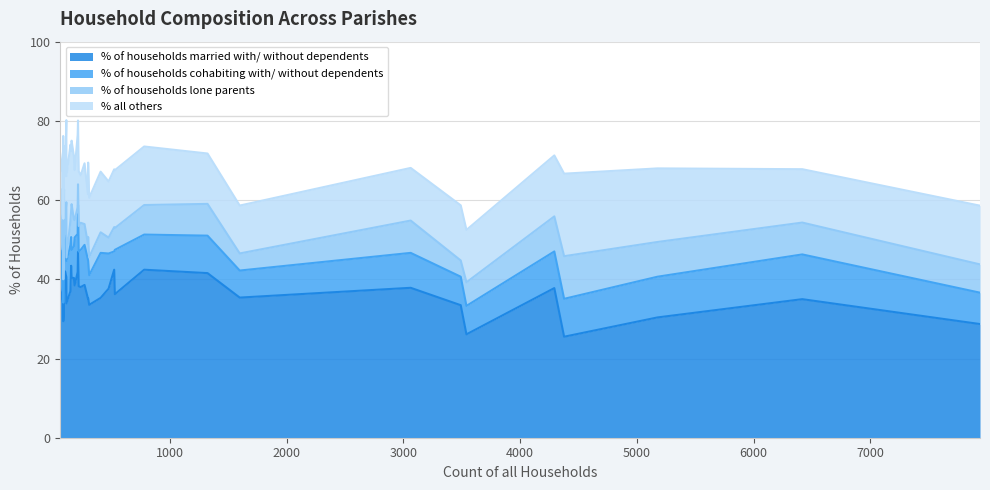

At Hinton, list the series in order from smallest to largest.

% of households lone parents, % of households cohabiting with/ without dependents, % all others, % of households married with/ without dependents